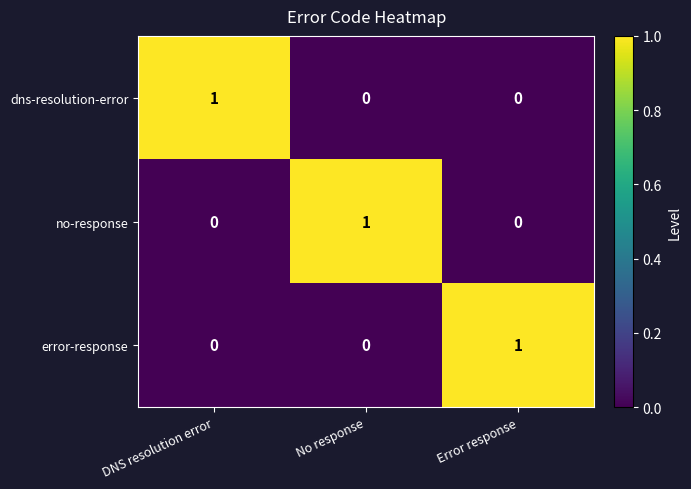

Count the number of categories in the chart.

3